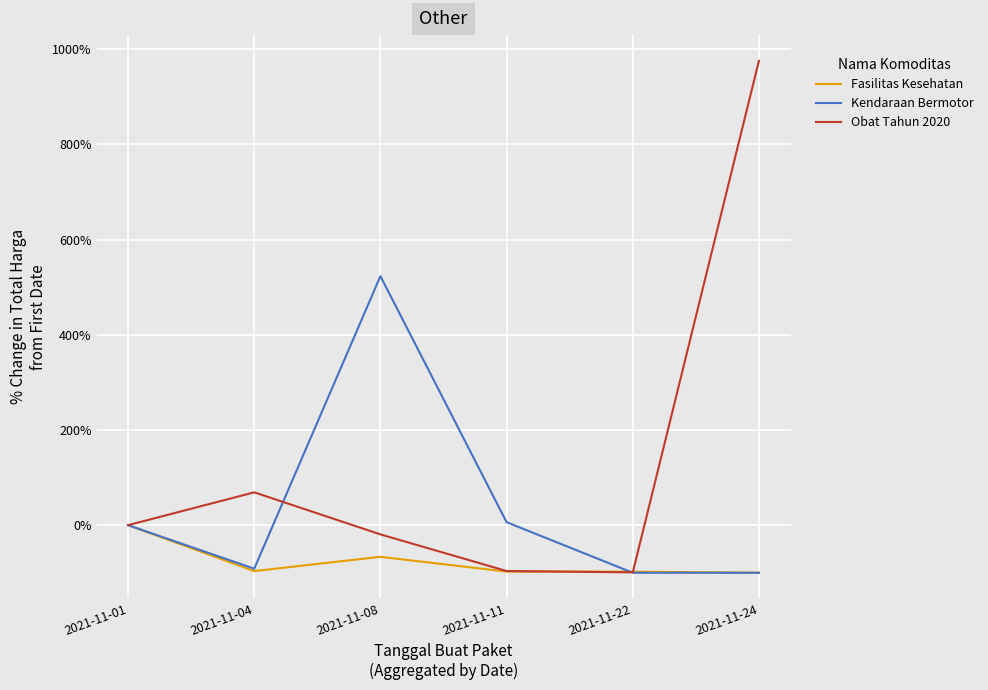

At 2021-11-08, list the series in order from smallest to largest.

Fasilitas Kesehatan, Obat Tahun 2020, Kendaraan Bermotor